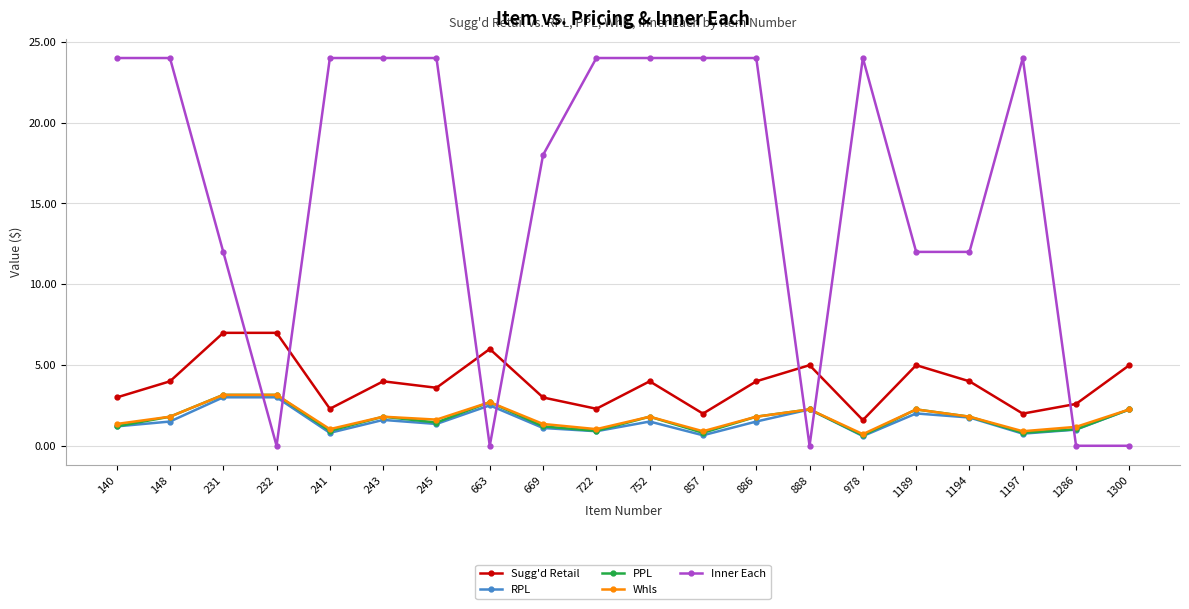

Which series has the widest spread of values?

Inner Each